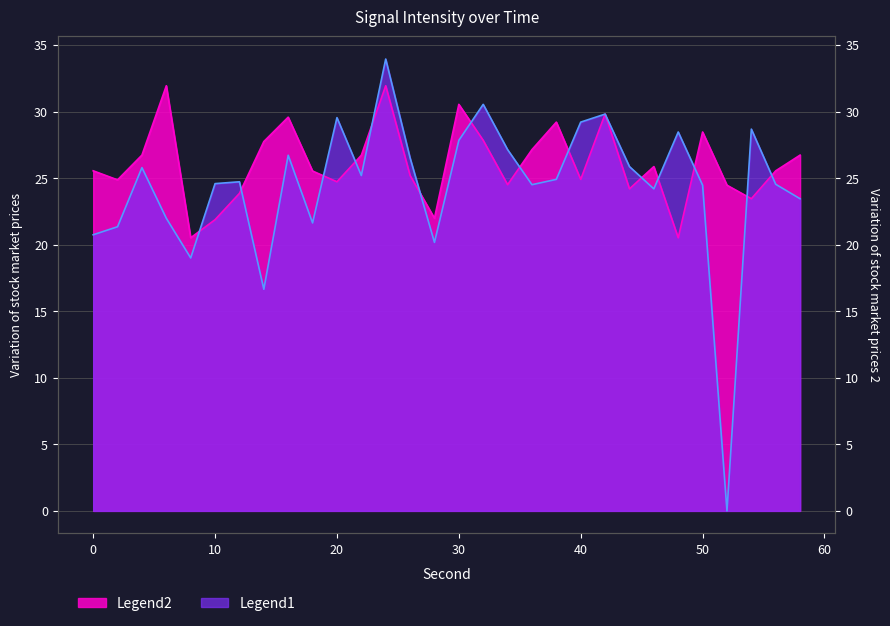

True or false: intensity(dBm) and intensity_shifted intersect in this chart.

True